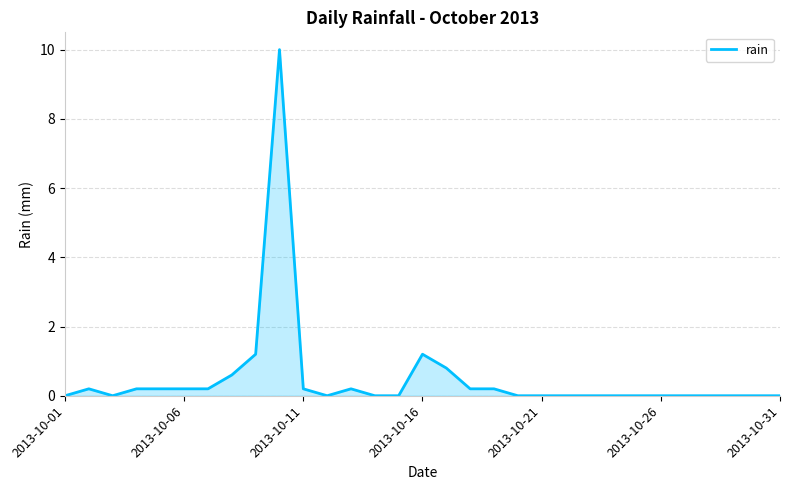

Count the number of categories in the chart.

31